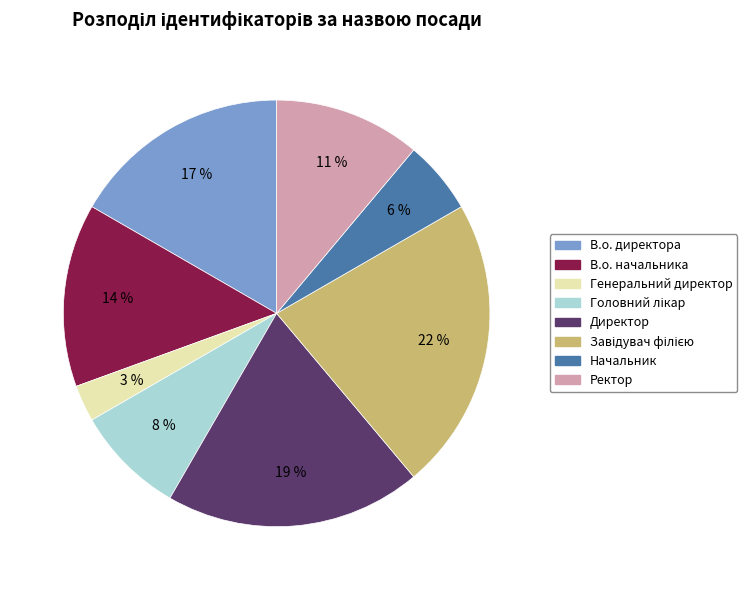

To the nearest percent, what percentage of the pie is В.о. директора?

17%